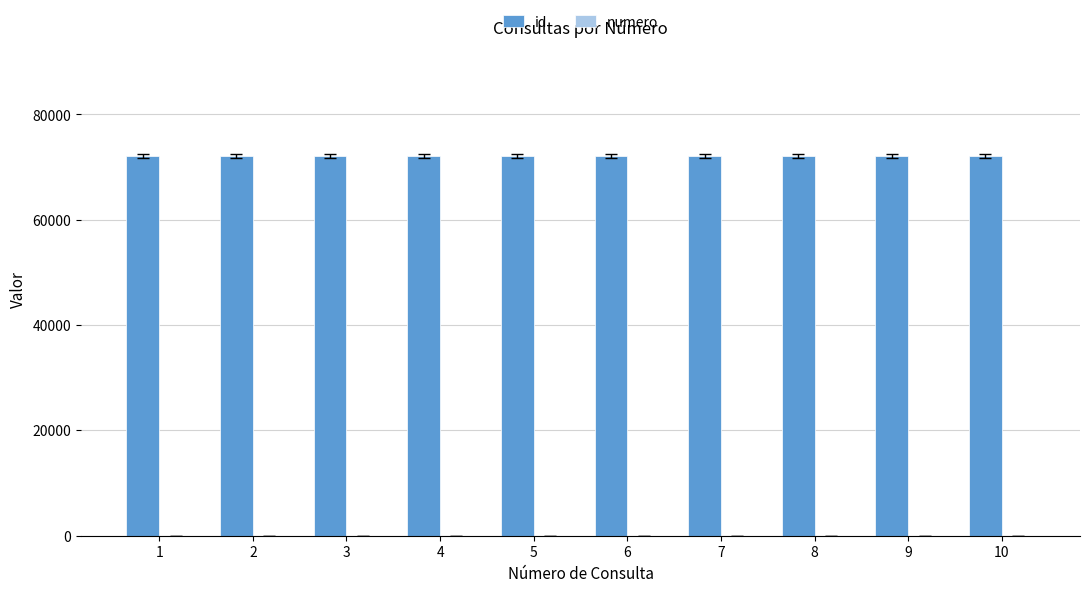

What is the sum of all id values?

721149